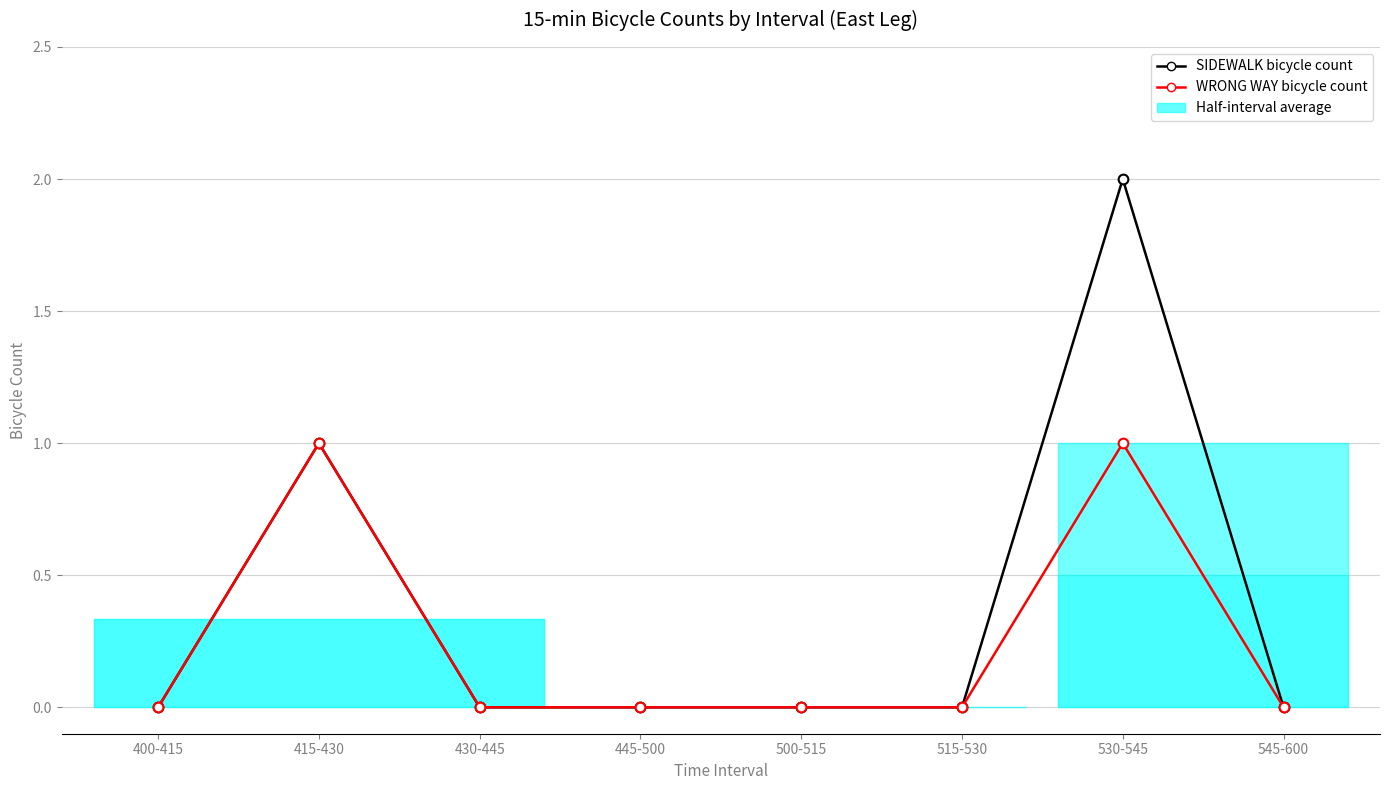

The WRONG WAY bicycle count series shows 0 at 500-515. True or false?

False